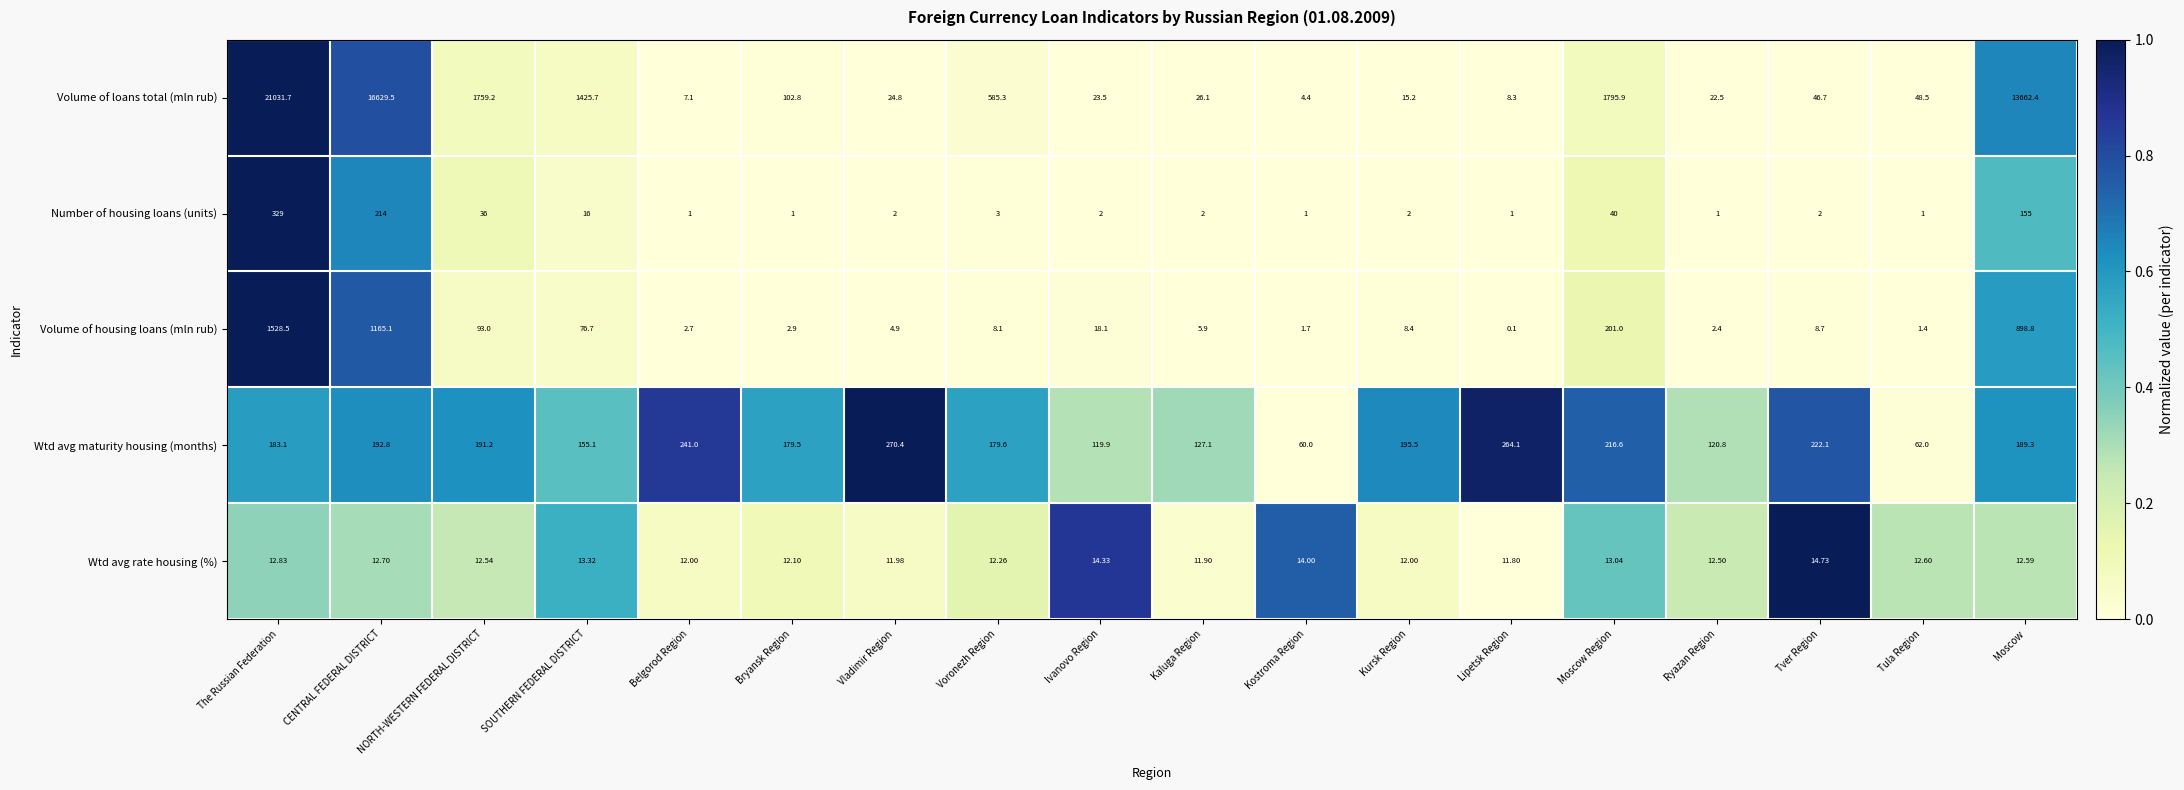

At which category is the sum across all series the highest?

The Russian Federation